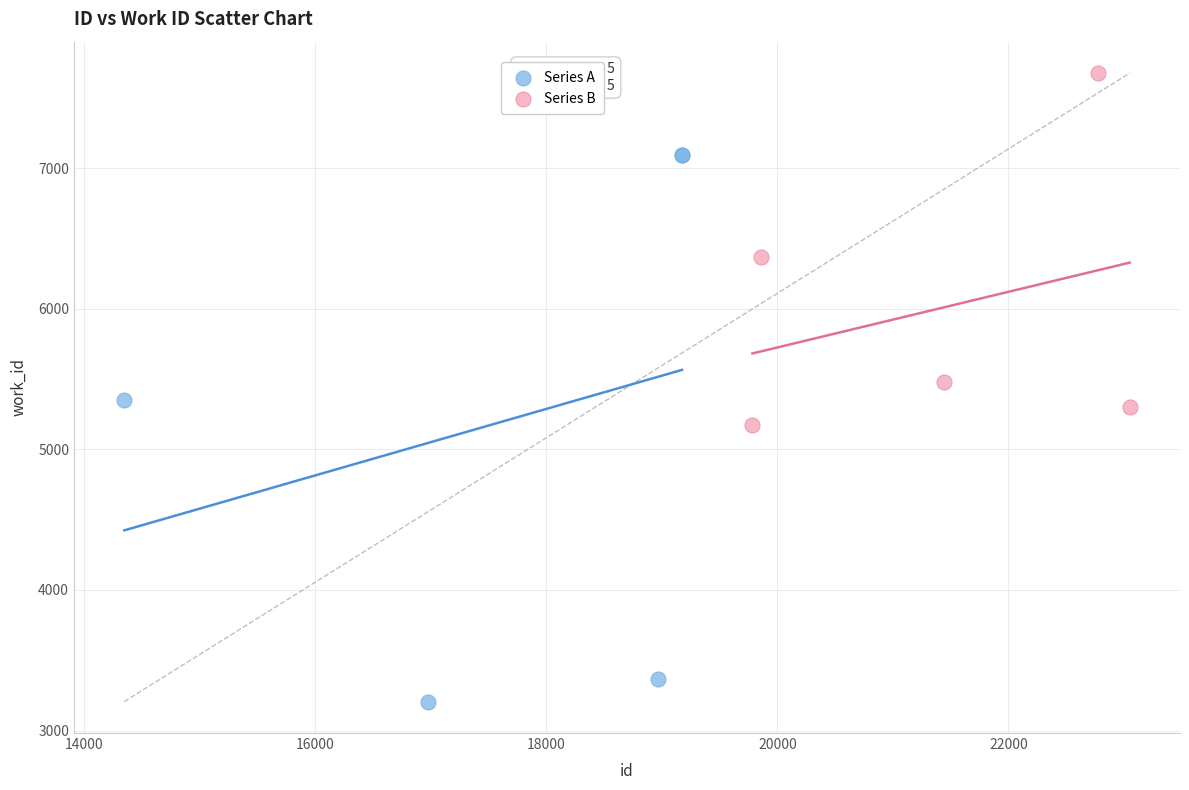

Which series has the widest spread of Y values?

Series A